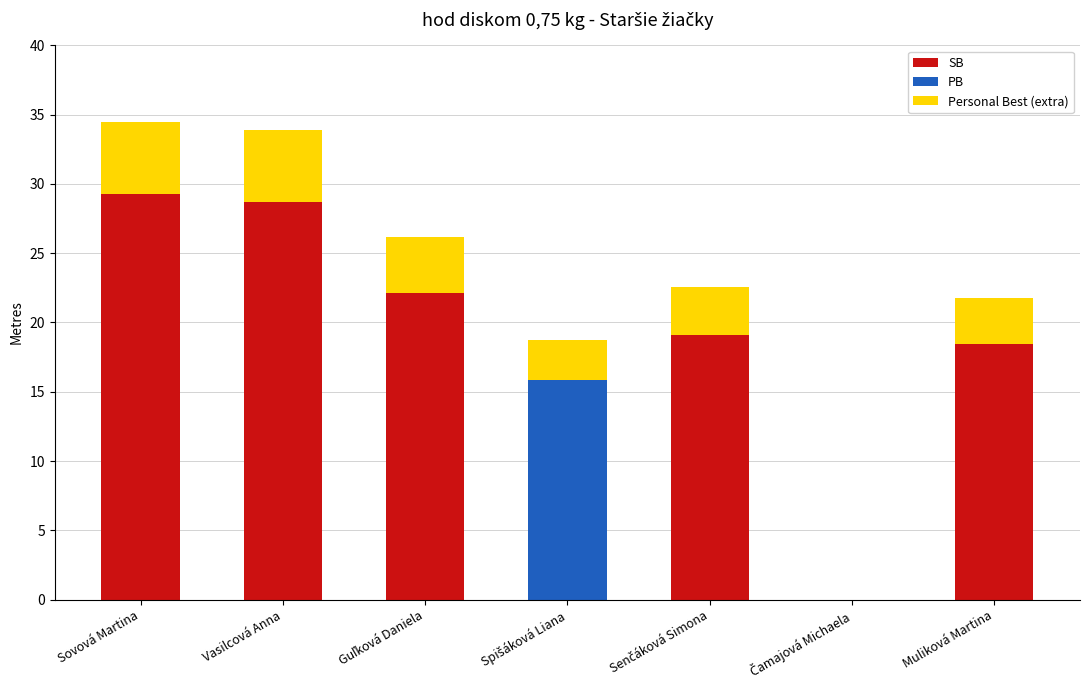

Read the SB value at Sovová Martina.

29.2